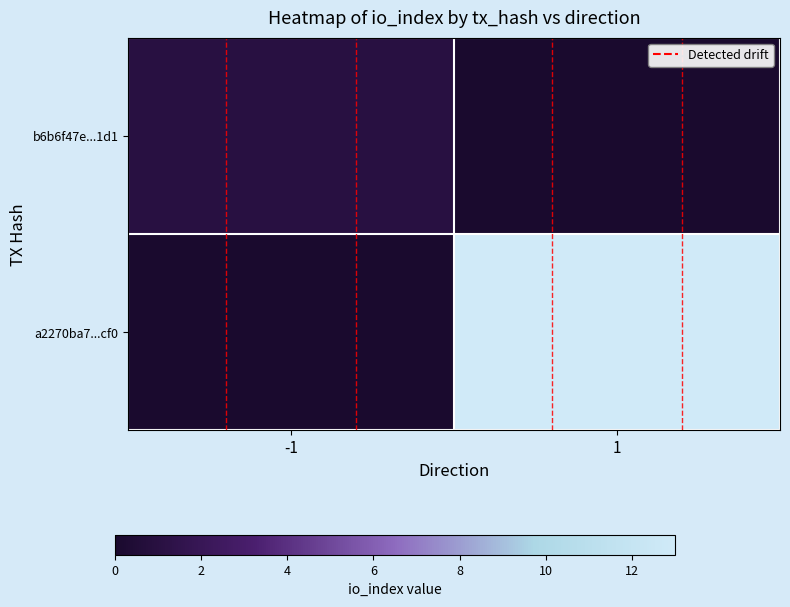

Between 1 and -1, which is larger?

-1